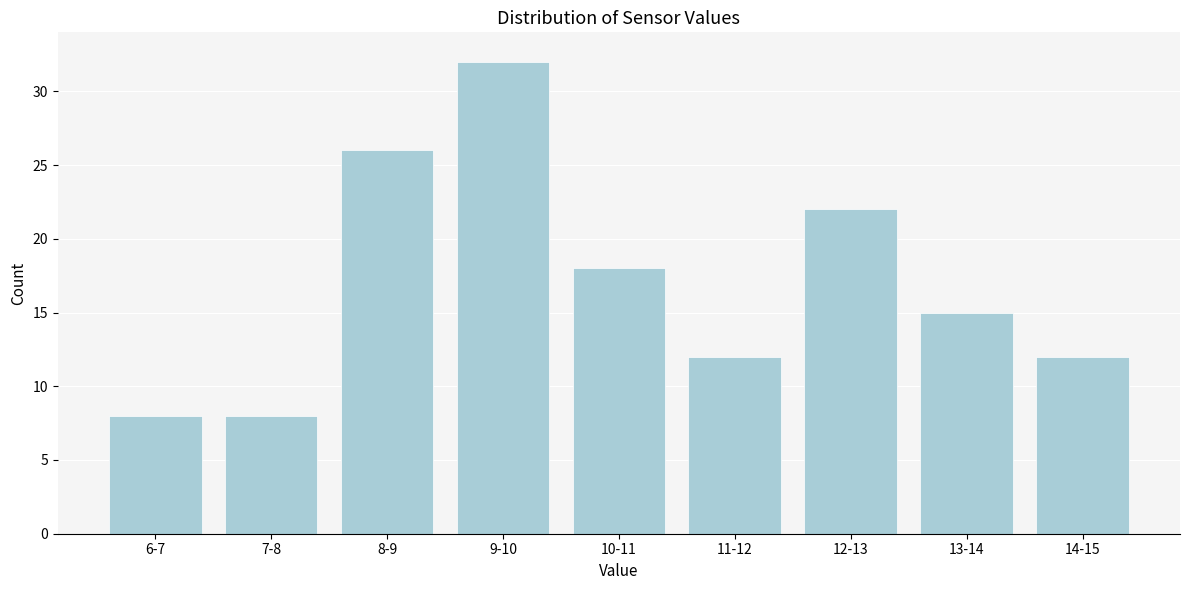

Reading right to left, list all the values displayed in this chart.

12	15	22	12	18	32	26	8	8